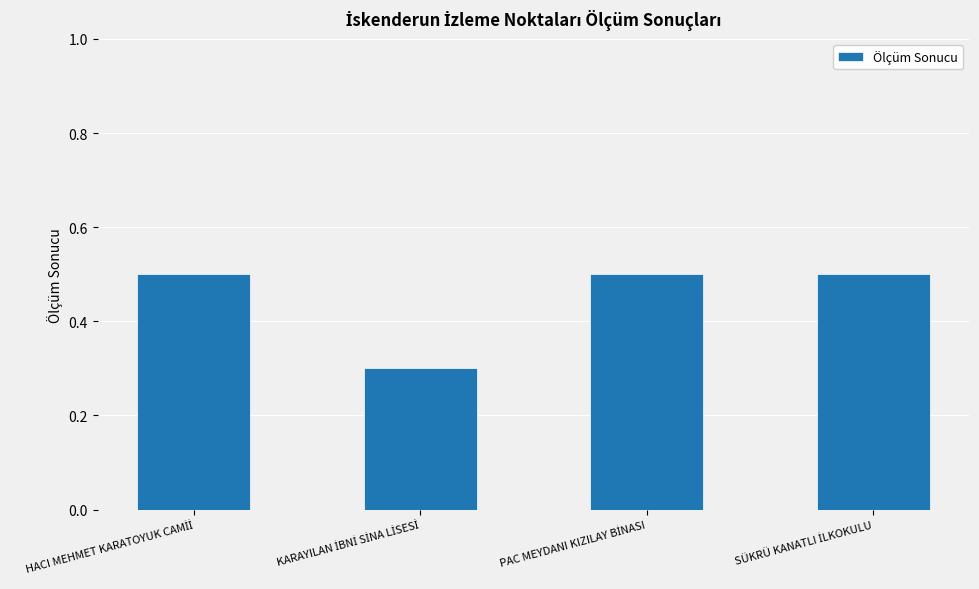

What is the maximum value shown in the chart?

0.5